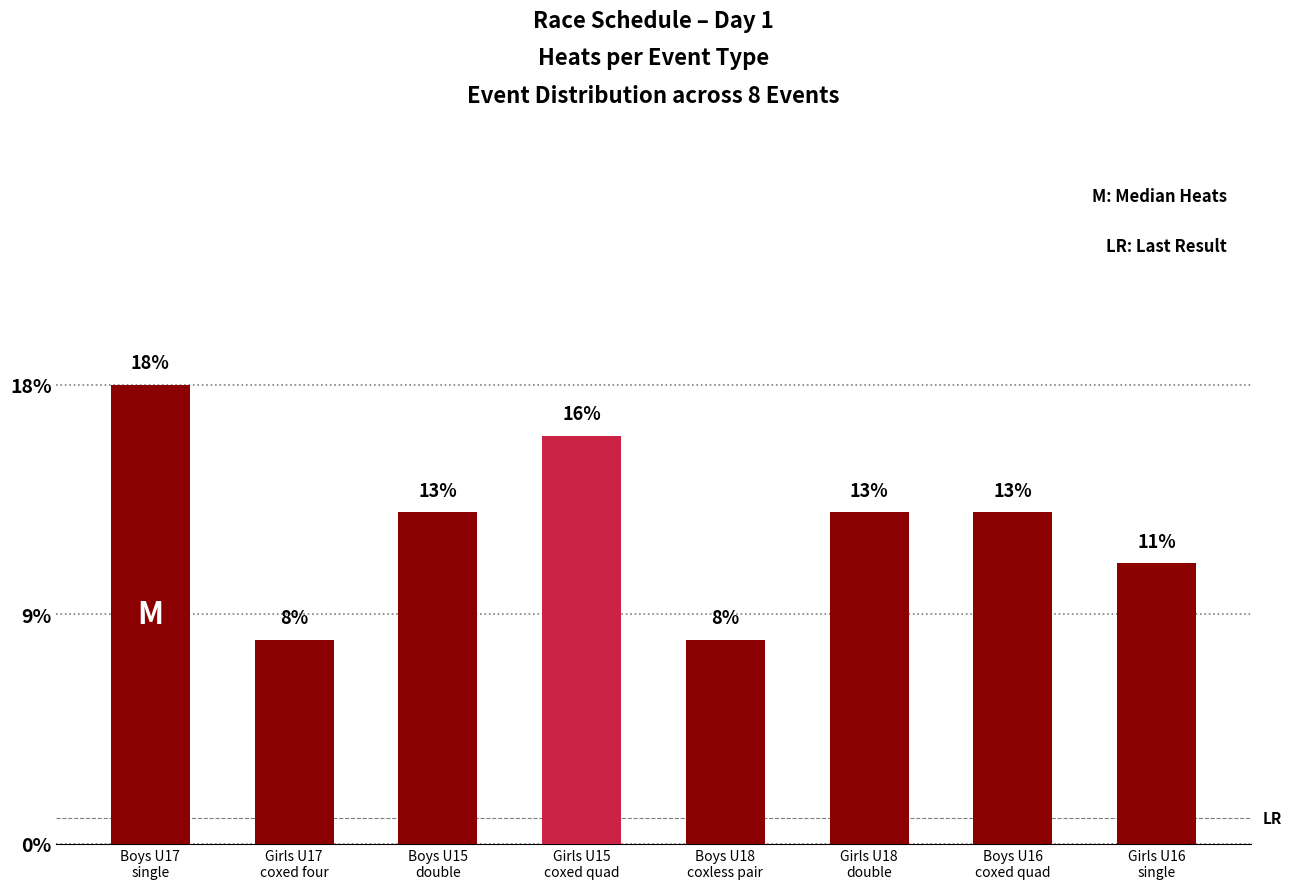

Does the chart contain stacked bars?

No